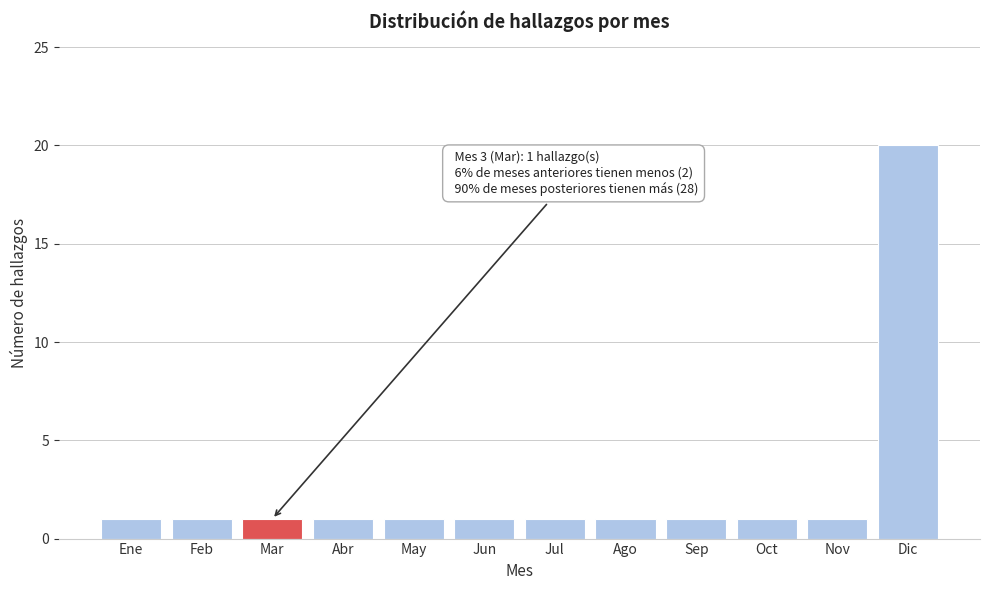

Reading left to right, transcribe all the data shown in this chart.

1	1	1	1	1	1	1	1	1	1	1	20